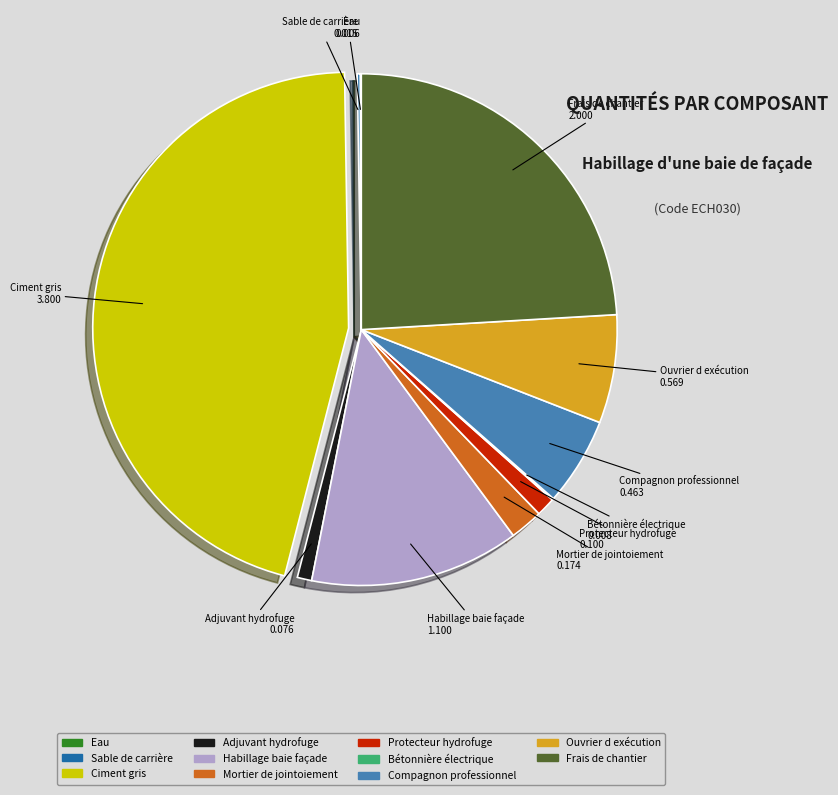

Which category has the biggest portion of the pie?

Ciment gris